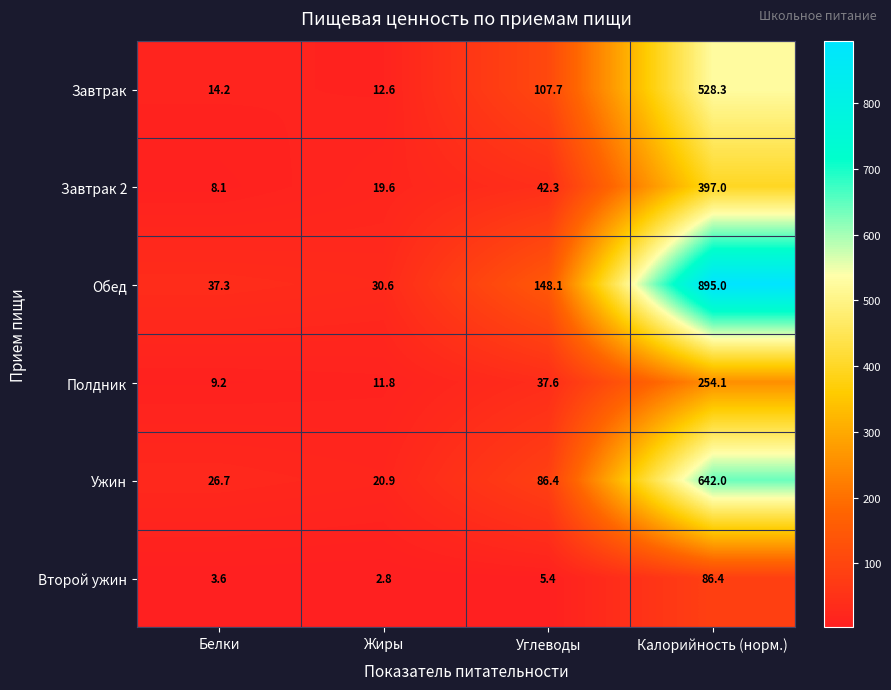

What is the minimum value shown in the chart?

2.8